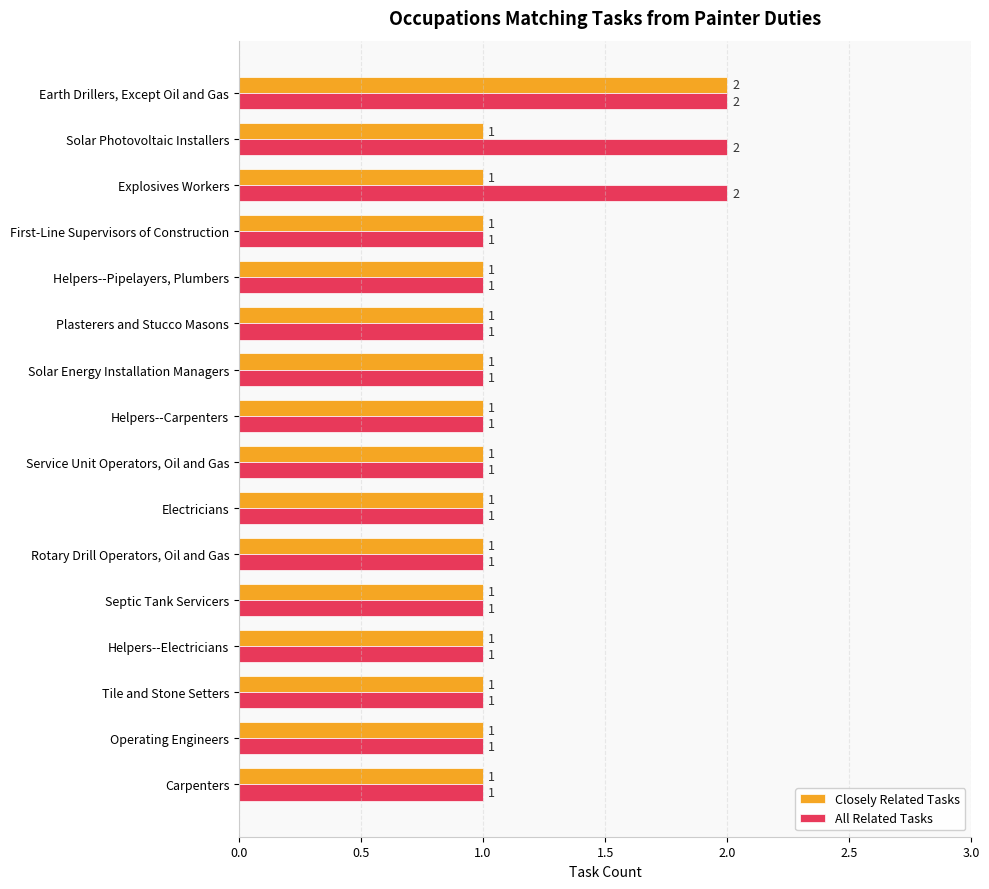

True or false: All Related Tasks has a value of 1 at Helpers--Carpenters.

True